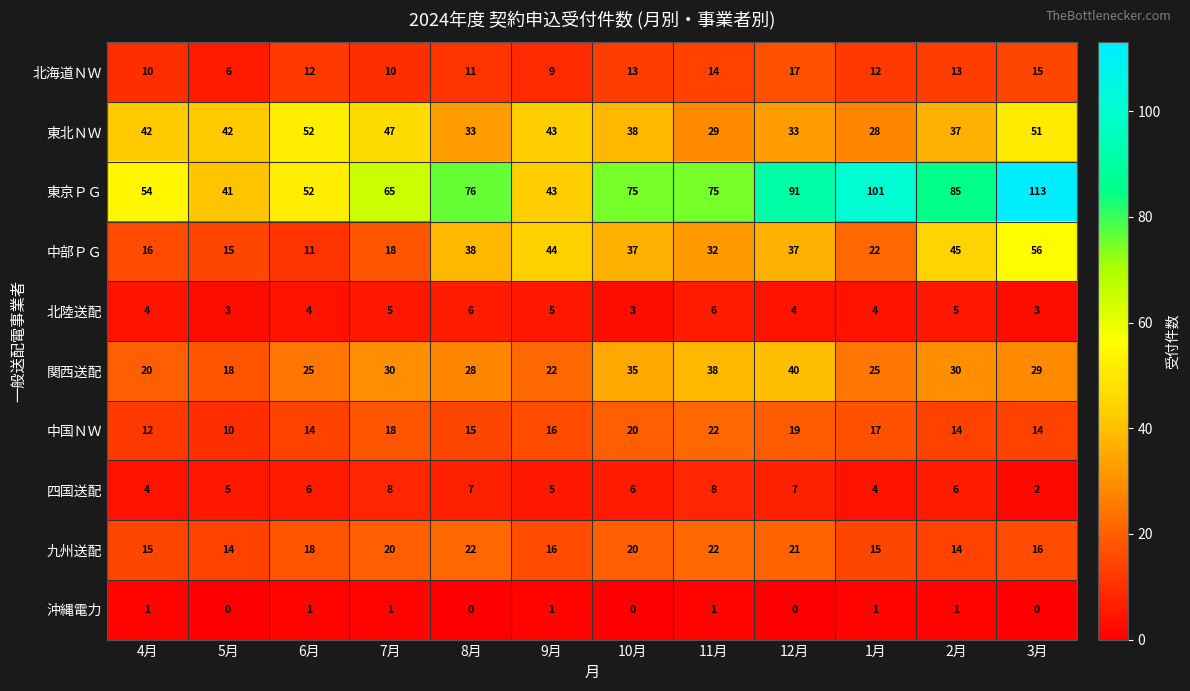

The value of 東京ＰＧ at 8月 is 25. True or false?

False